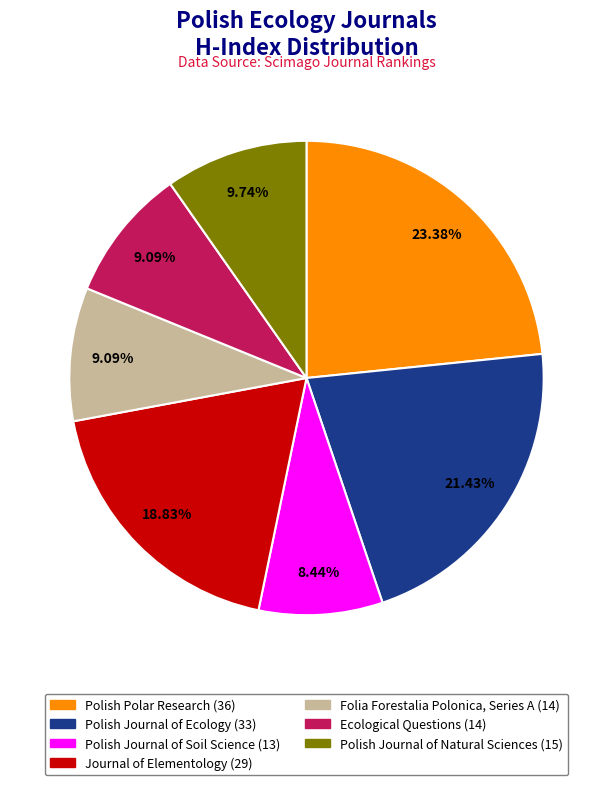

Approximately how many times larger is the value at Folia Forestalia Polonica, Series A compared to Journal of Elementology?

0.5